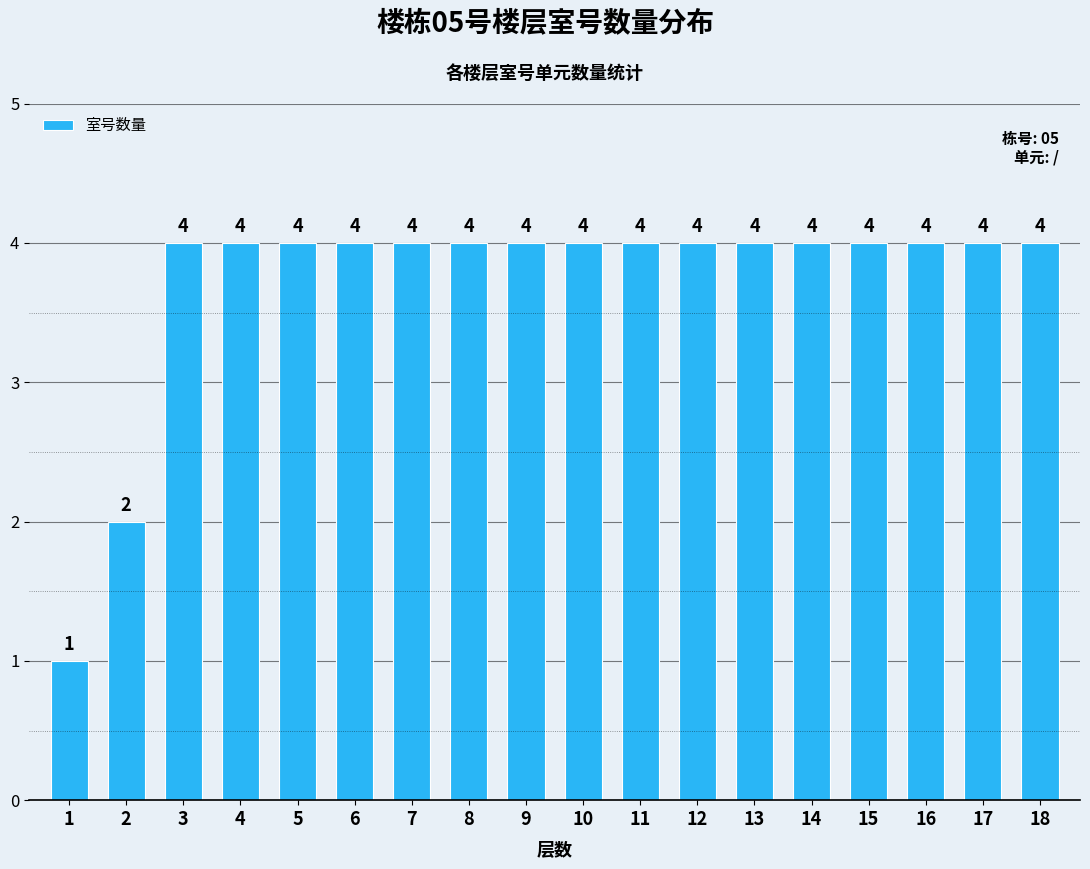

Reading left to right, extract all data points from this chart.

1=1	2=2	3=4	4=4	5=4	6=4	7=4	8=4	9=4	10=4	11=4	12=4	13=4	14=4	15=4	16=4	17=4	18=4